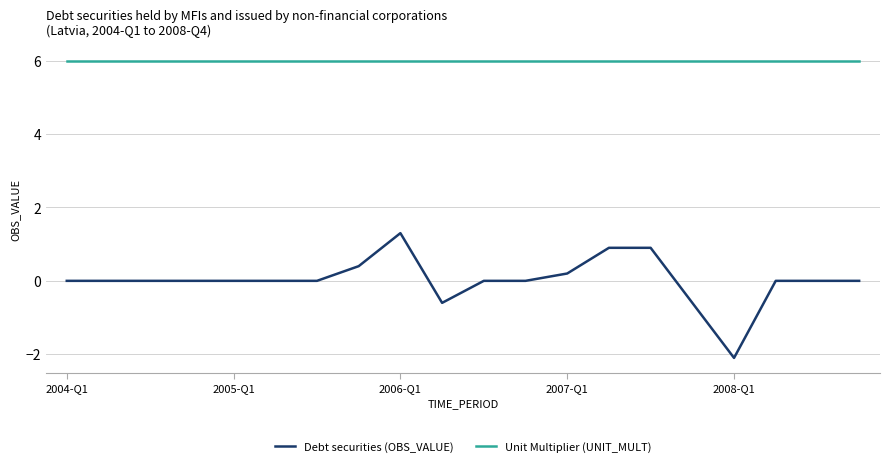

List the series in order of their peak value, highest first.

Unit Multiplier (UNIT_MULT), Debt securities (OBS_VALUE)